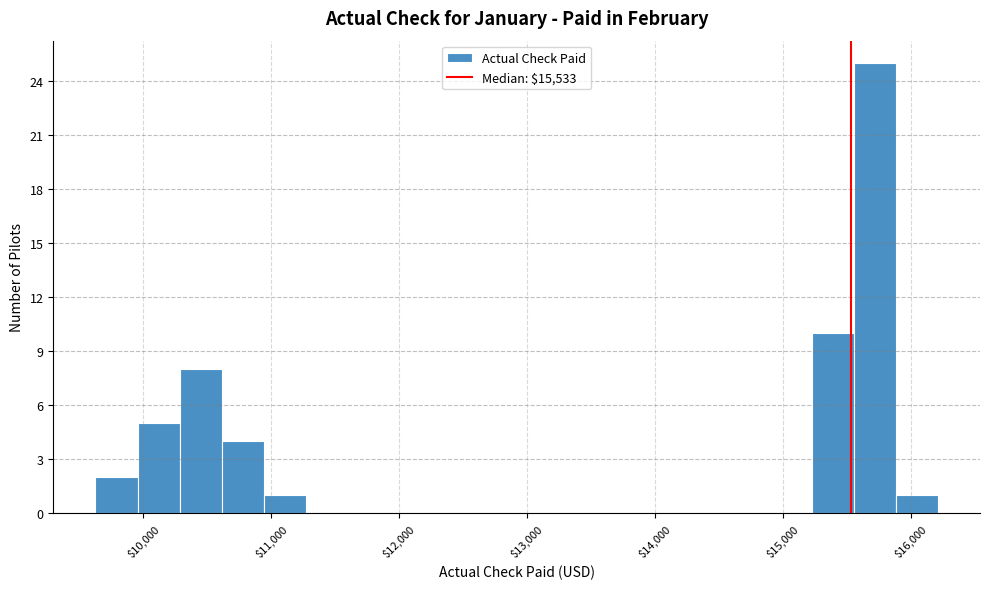

Around what value on the x-axis is the tallest bar? Give the approximate position of its centre, as read against the axis.

15700